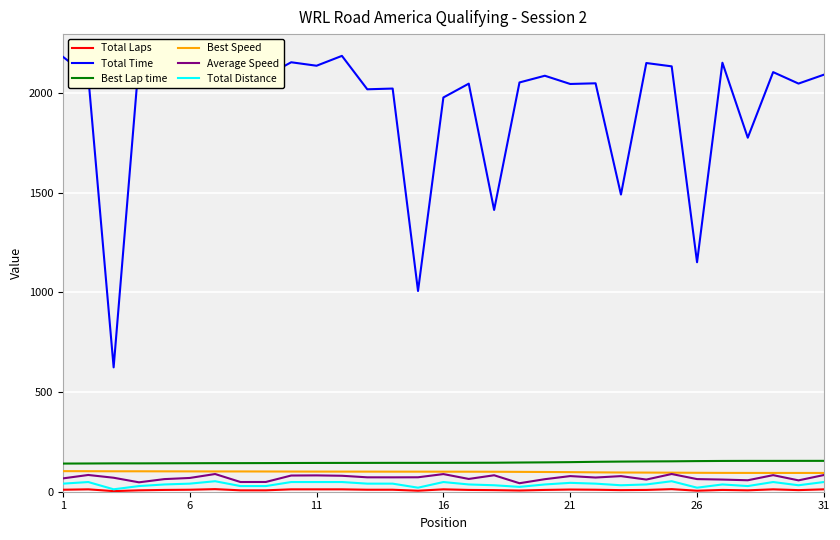

True or false: Best Lap time and Total Distance cross at least once.

False